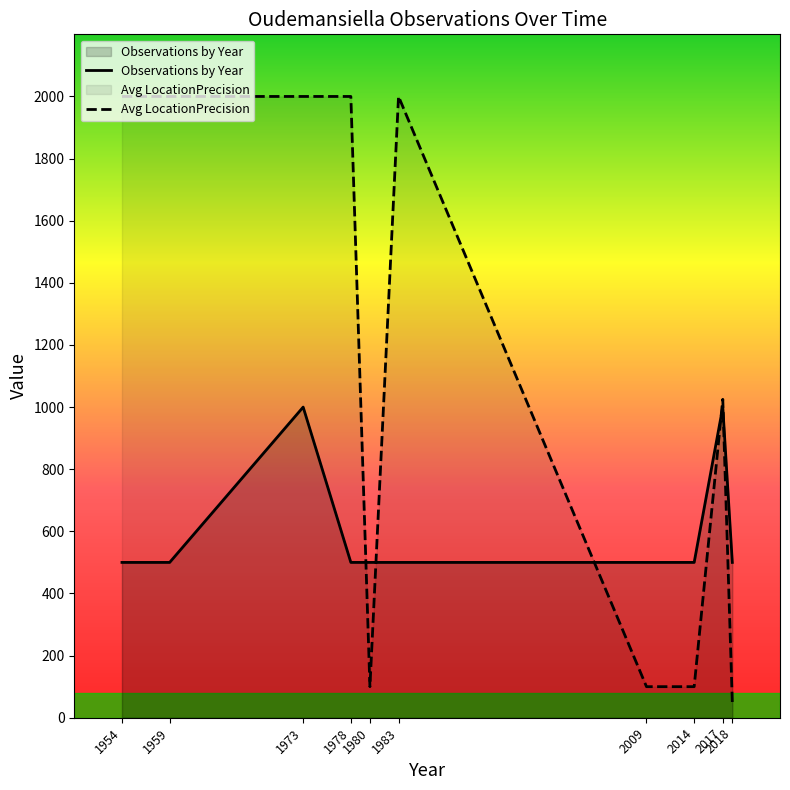

At which label is Observations by Year closest to 750?

1954